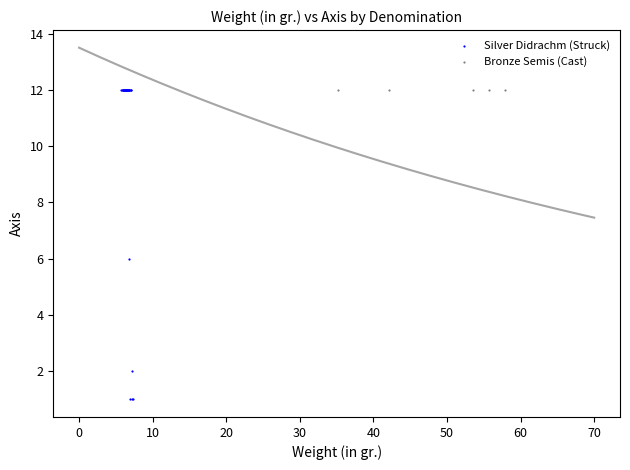

Which series contains the lowest Y value?

Silver Didrachm (Struck)